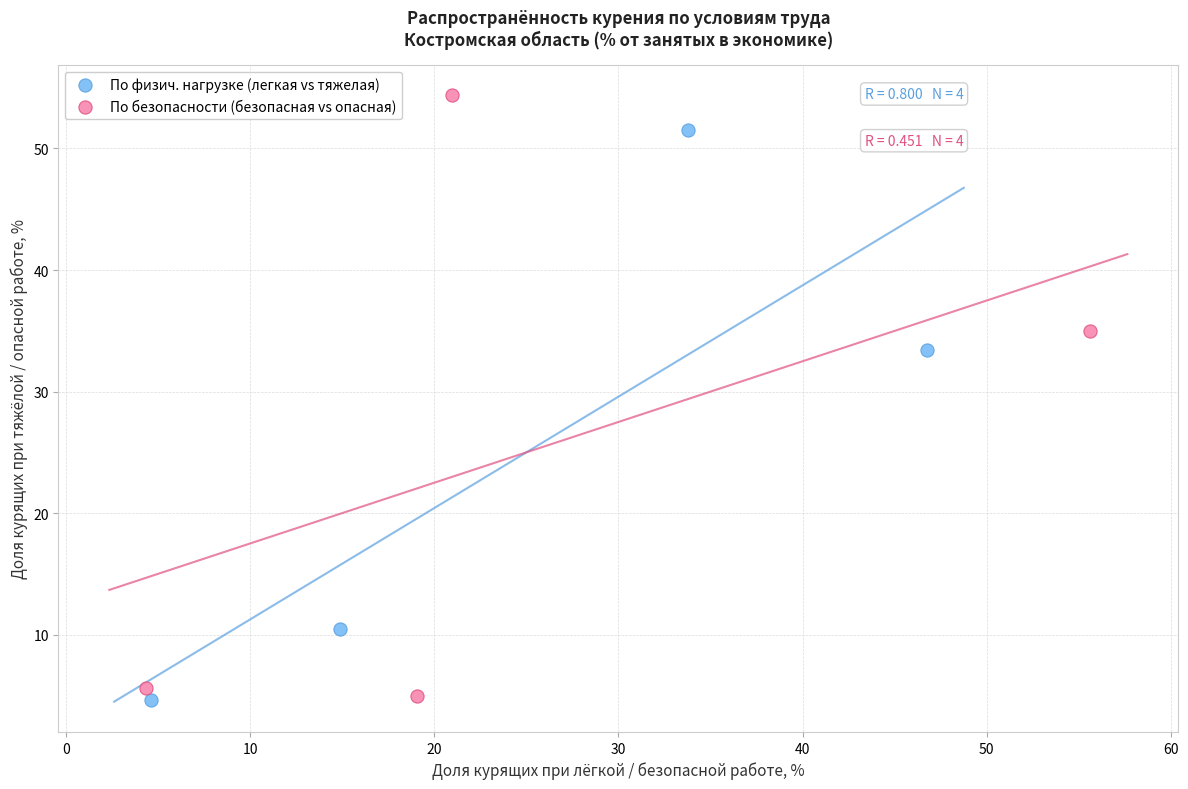

Which series has the widest spread of Y values?

По безопасности (безопасная vs опасная)